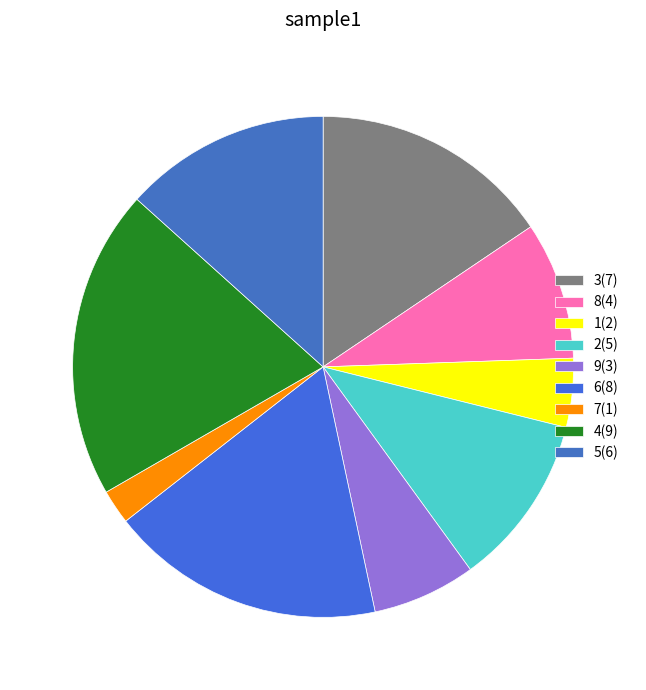

What is the change in value from 7 to 5?

-2